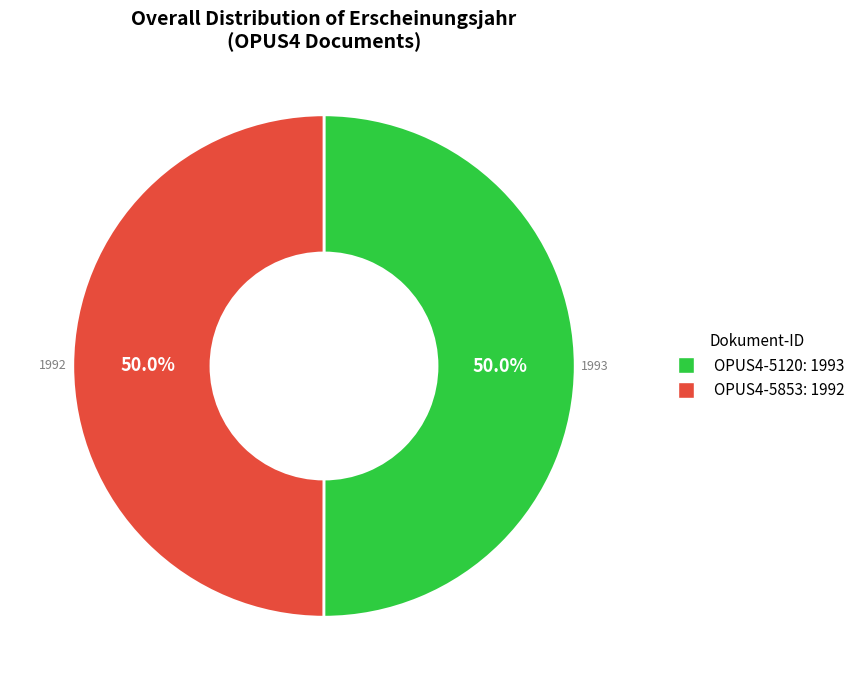

What is the ratio of the value at OPUS4-5120 to the value at OPUS4-5853?

1.0